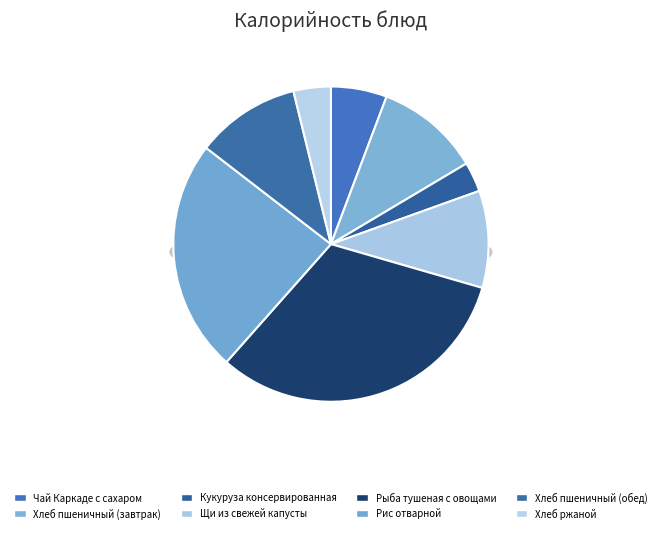

Does Кукуруза консервированная account for over 50% of the chart?

No